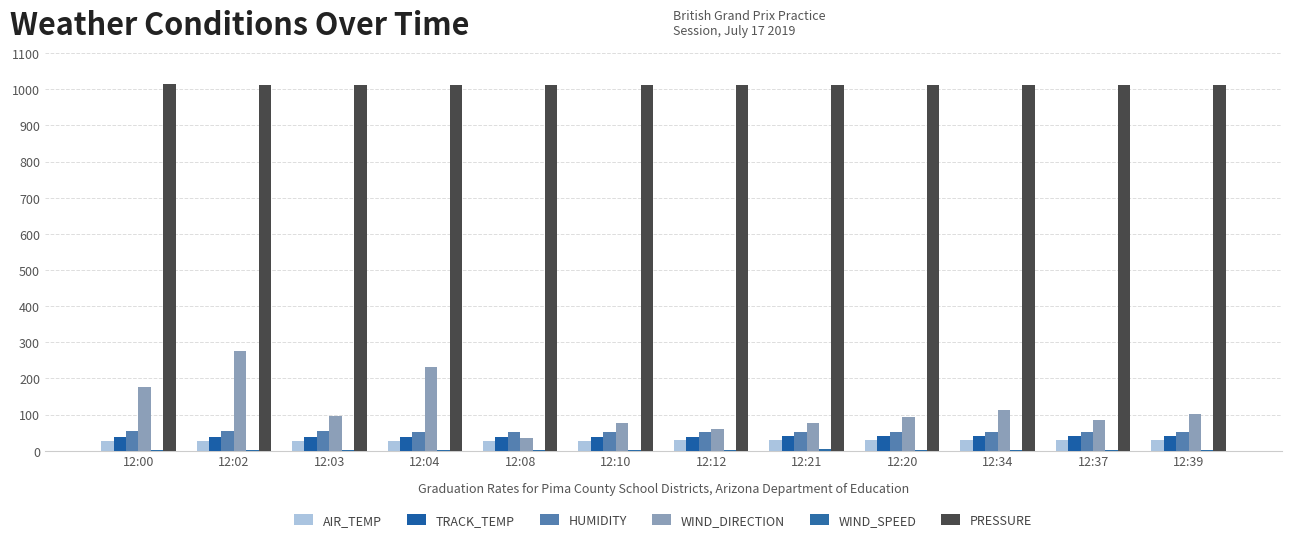

Are the bars grouped side by side (vs. stacked)?

Yes